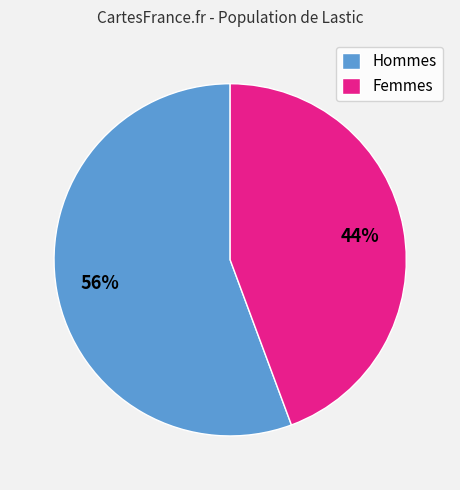

The Femmes slice represents 36% of the pie. True or false?

False